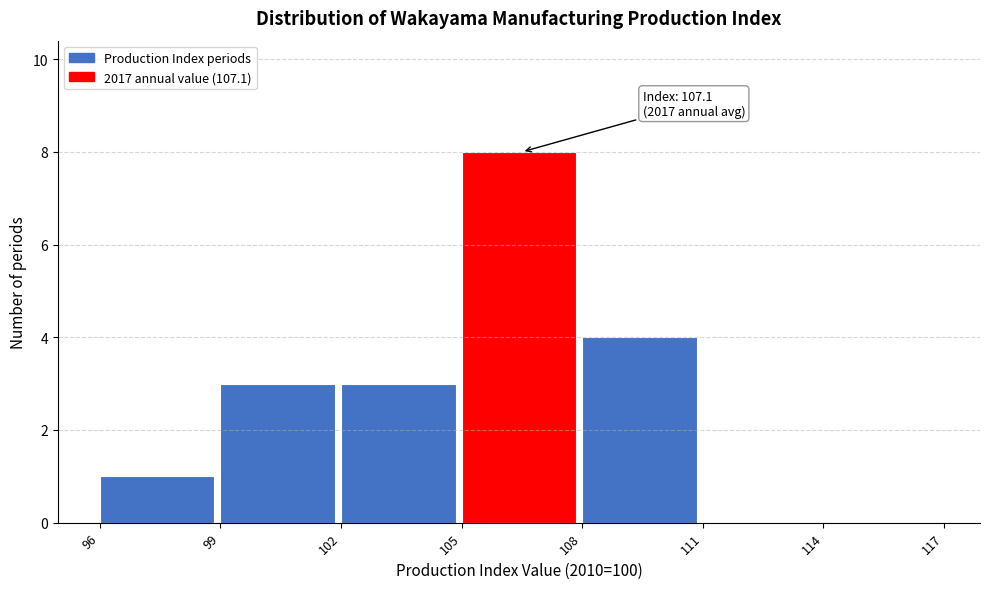

Which range on the x-axis has the tallest bar?

105 to 108